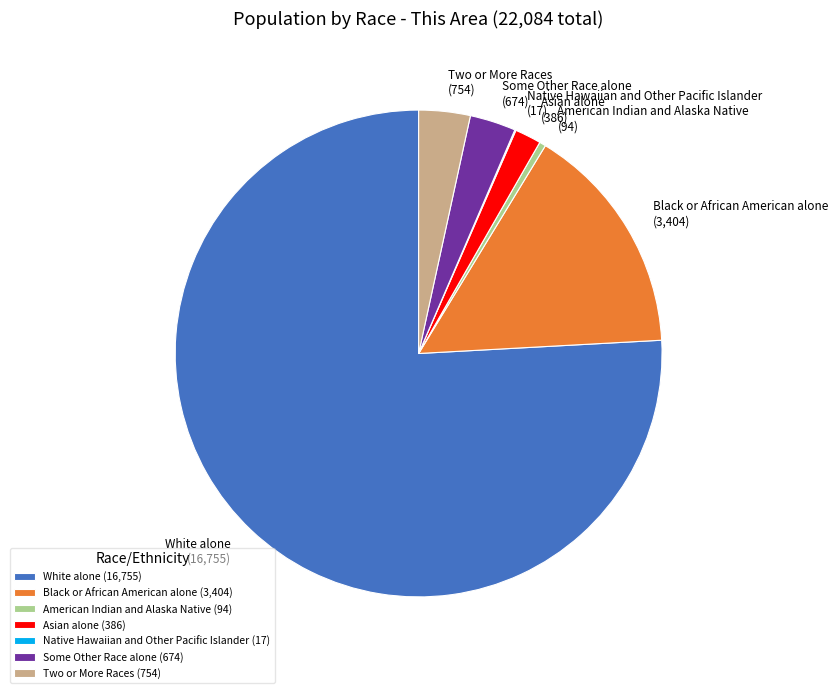

Do Some Other Race alone and Asian alone together represent more than half of the pie?

No